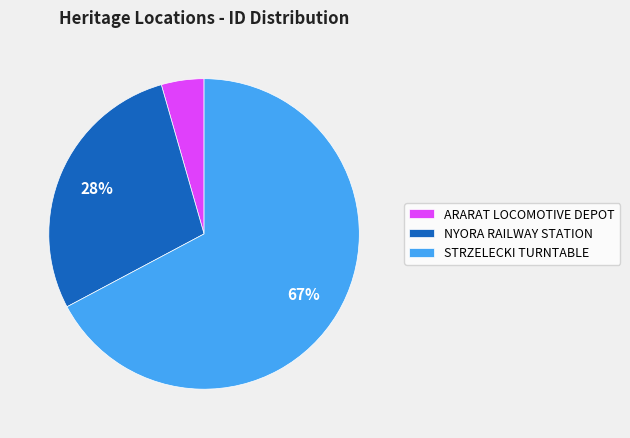

What is the ratio of the value at NYORA RAILWAY STATION to the value at STRZELECKI TURNTABLE?

0.4